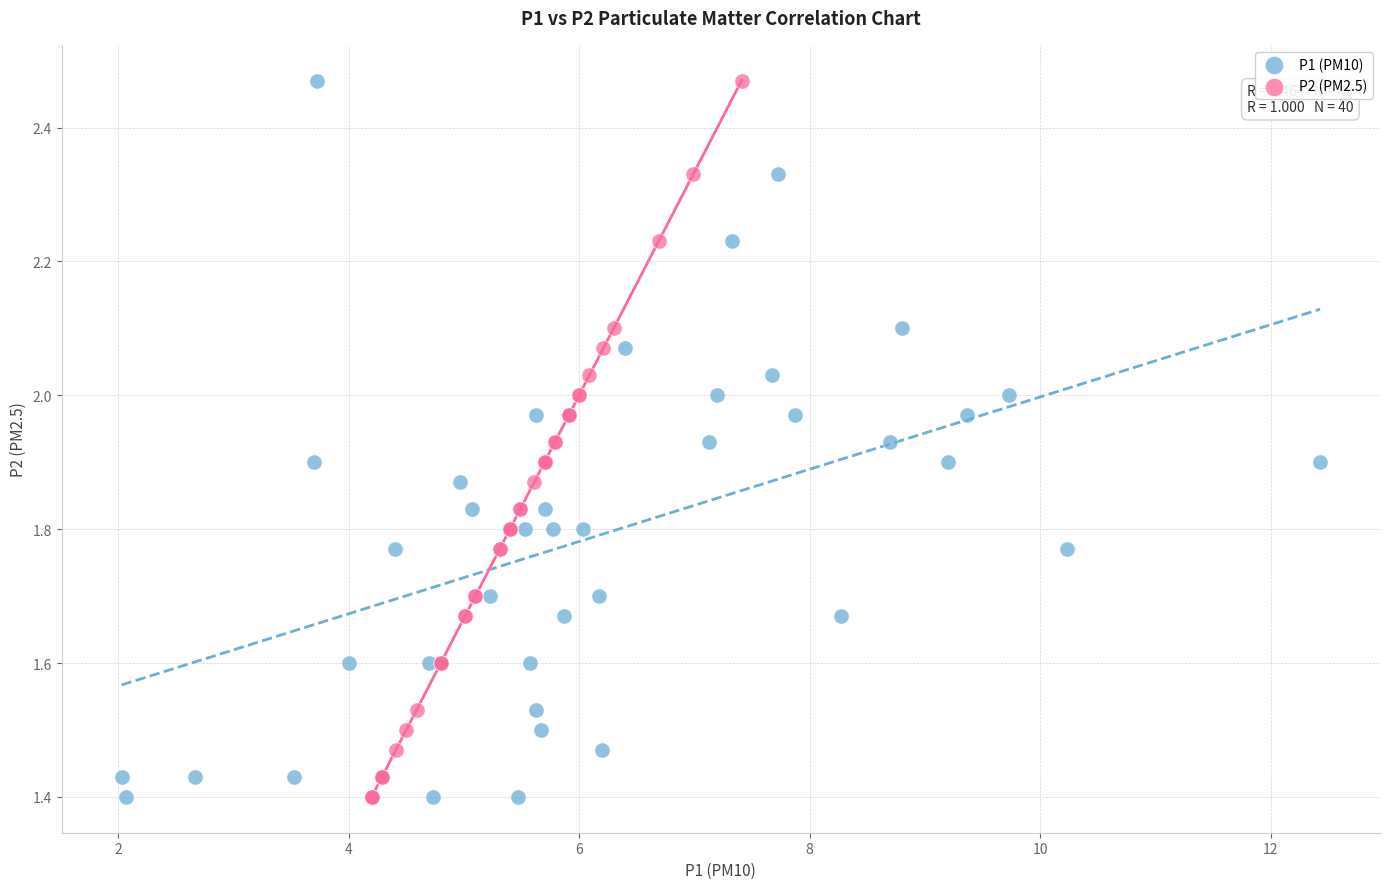

What are all the series names shown in the legend?

P1 (PM10), P2 (PM2.5)